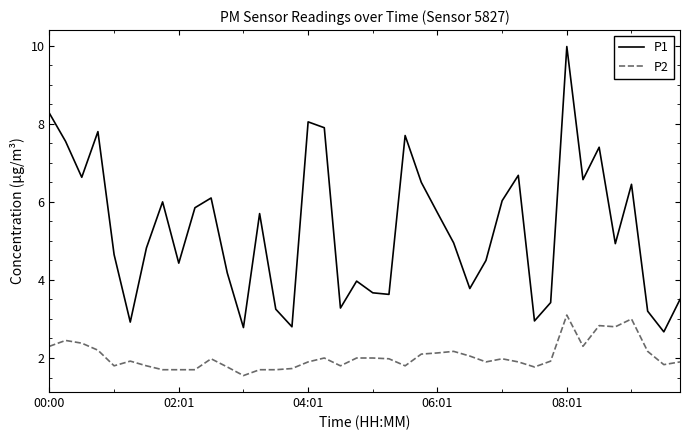

Which series has the largest total across all categories?

P1